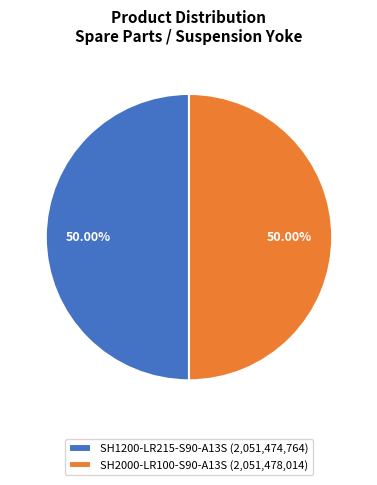

How many segments does this pie chart have?

2